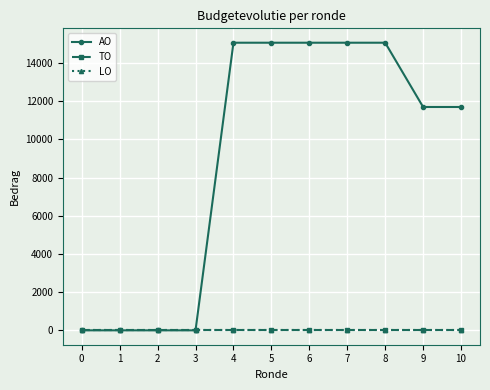

At which category is the sum across all series the highest?

4